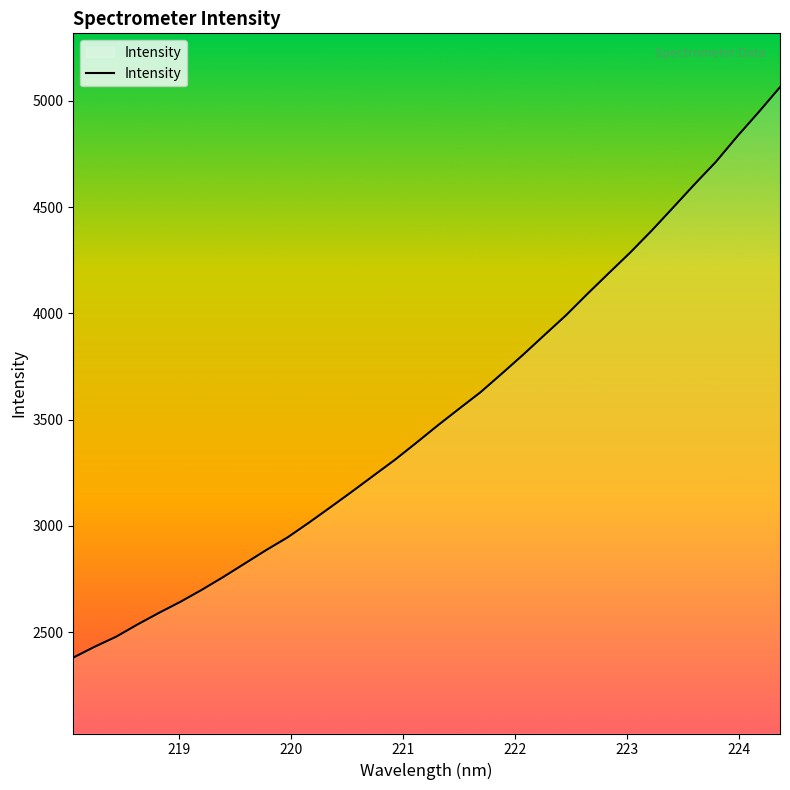

What is the difference between the maximum and minimum values?

2683.5